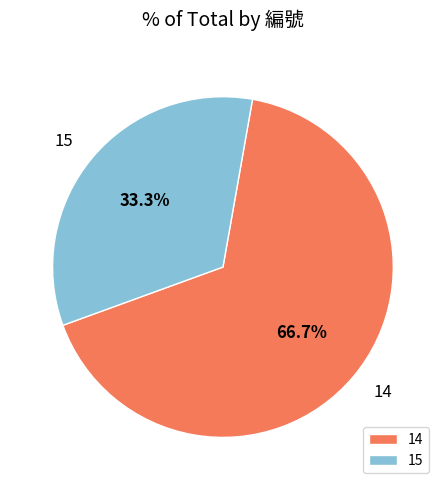

Does 15 account for over 50% of the chart?

No